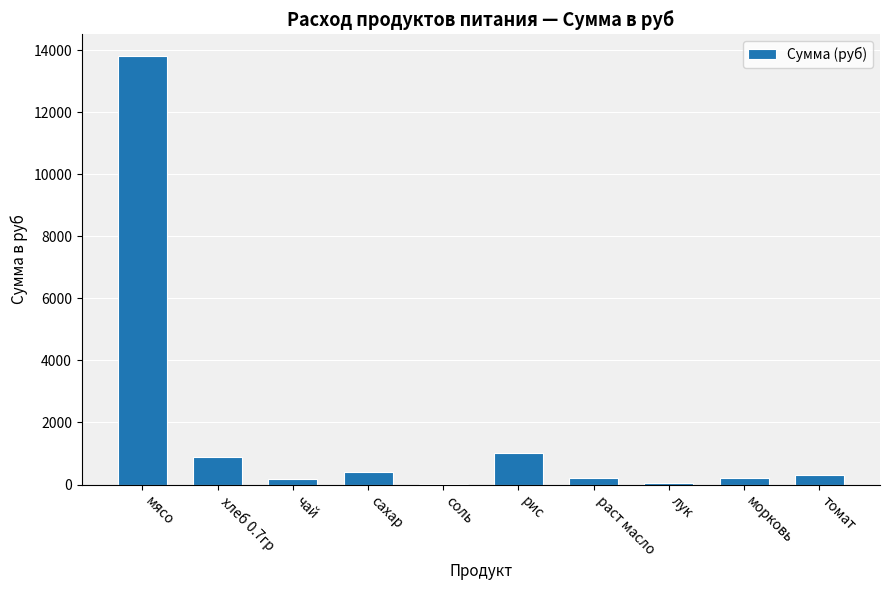

Are the bars horizontal?

No